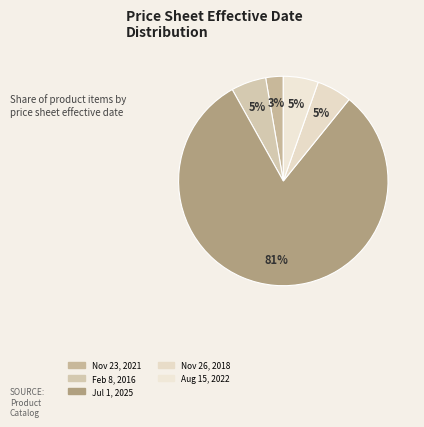

Which category has the smallest portion of the pie?

Nov 23, 2021